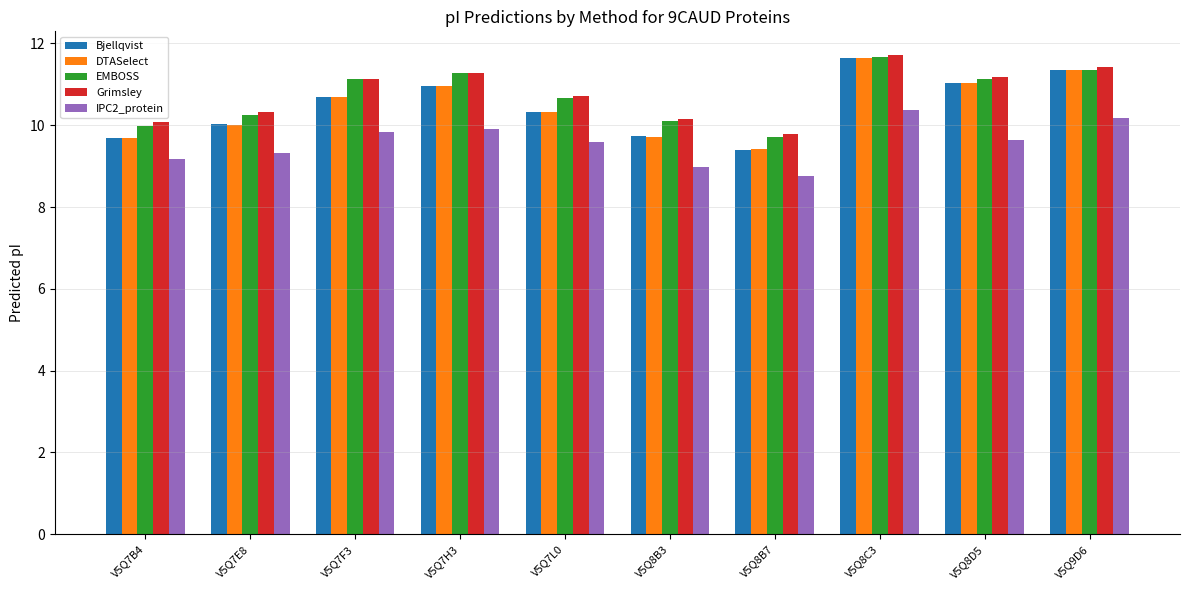

What is the total value across all series at V5Q8B7?

47.1